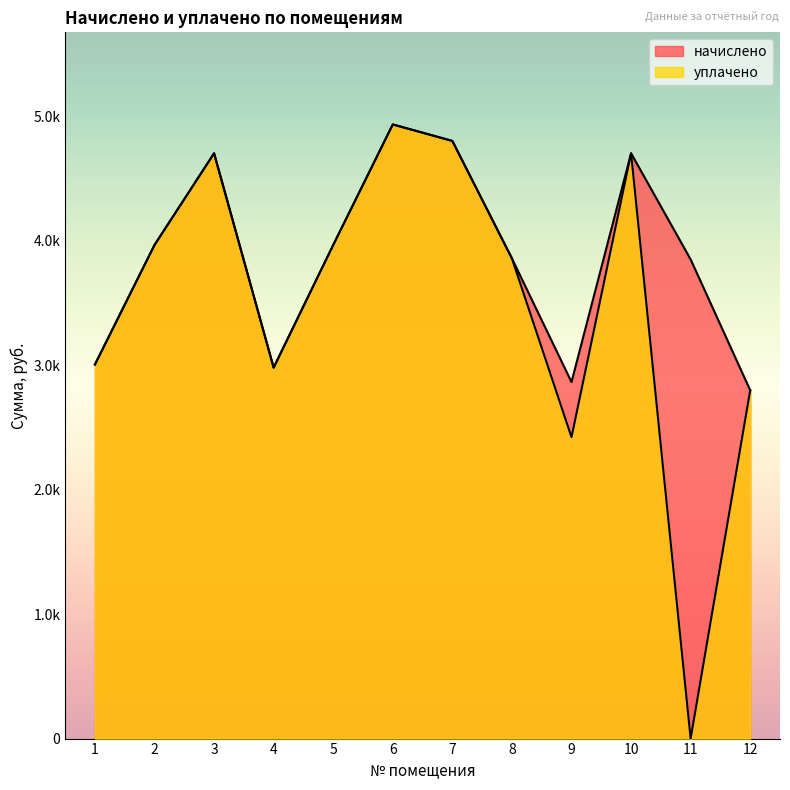

Where is the first local maximum for начислено?

3